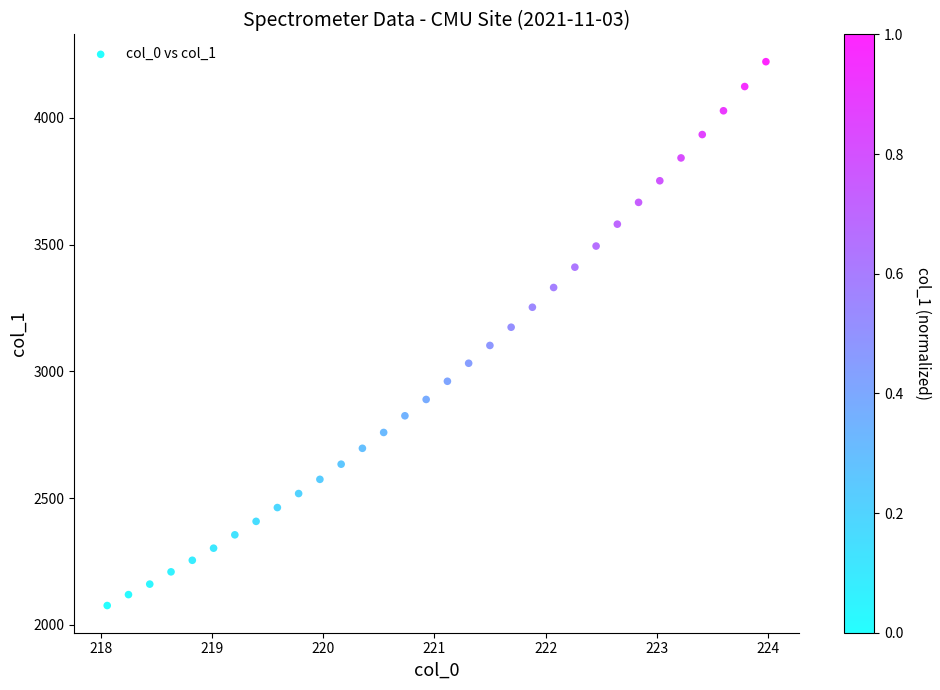

What is the range of X values (max minus min)?

5.9